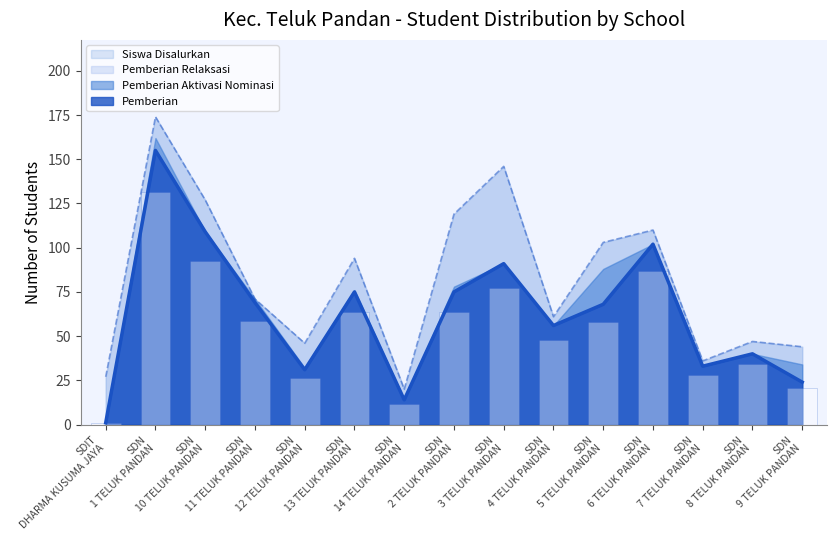

Reading left to right, what are all the values shown in this chart?

Pemberian: 1	155	109	69	31	75	14	75	91	56	68	102	33	40	24
Siswa Disalurkan: 27	174	127	71	46	94	20	119	146	61	103	110	36	47	44